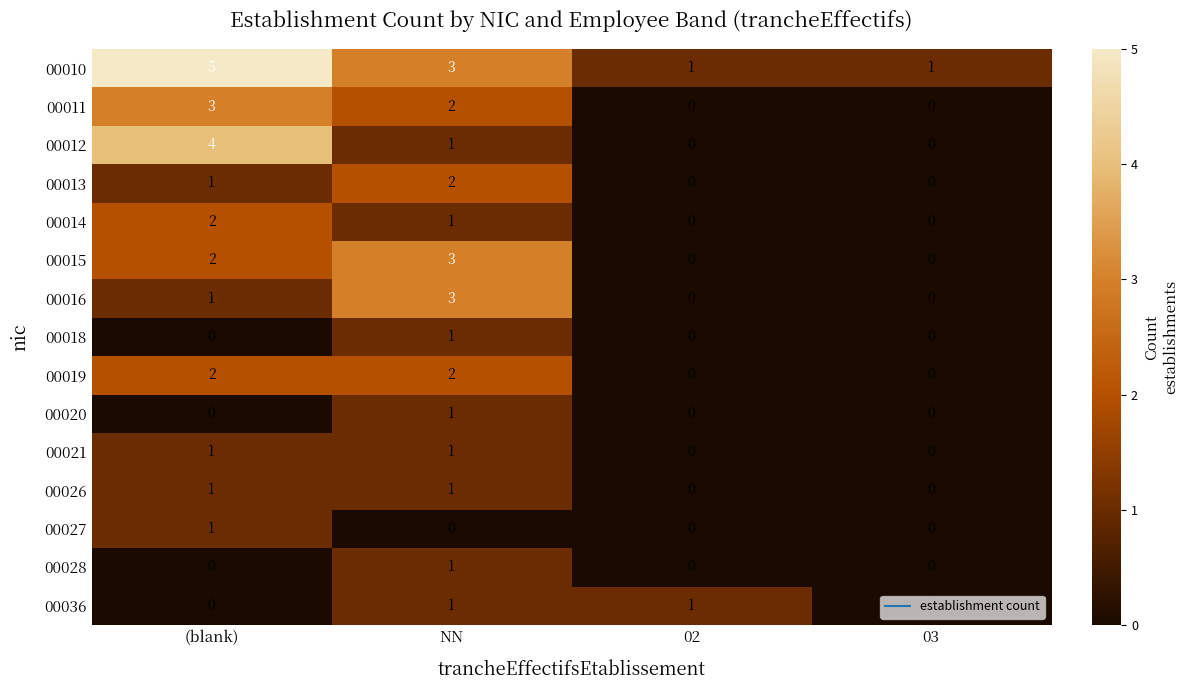

Between 02 and 03, which series saw the biggest shift?

00036